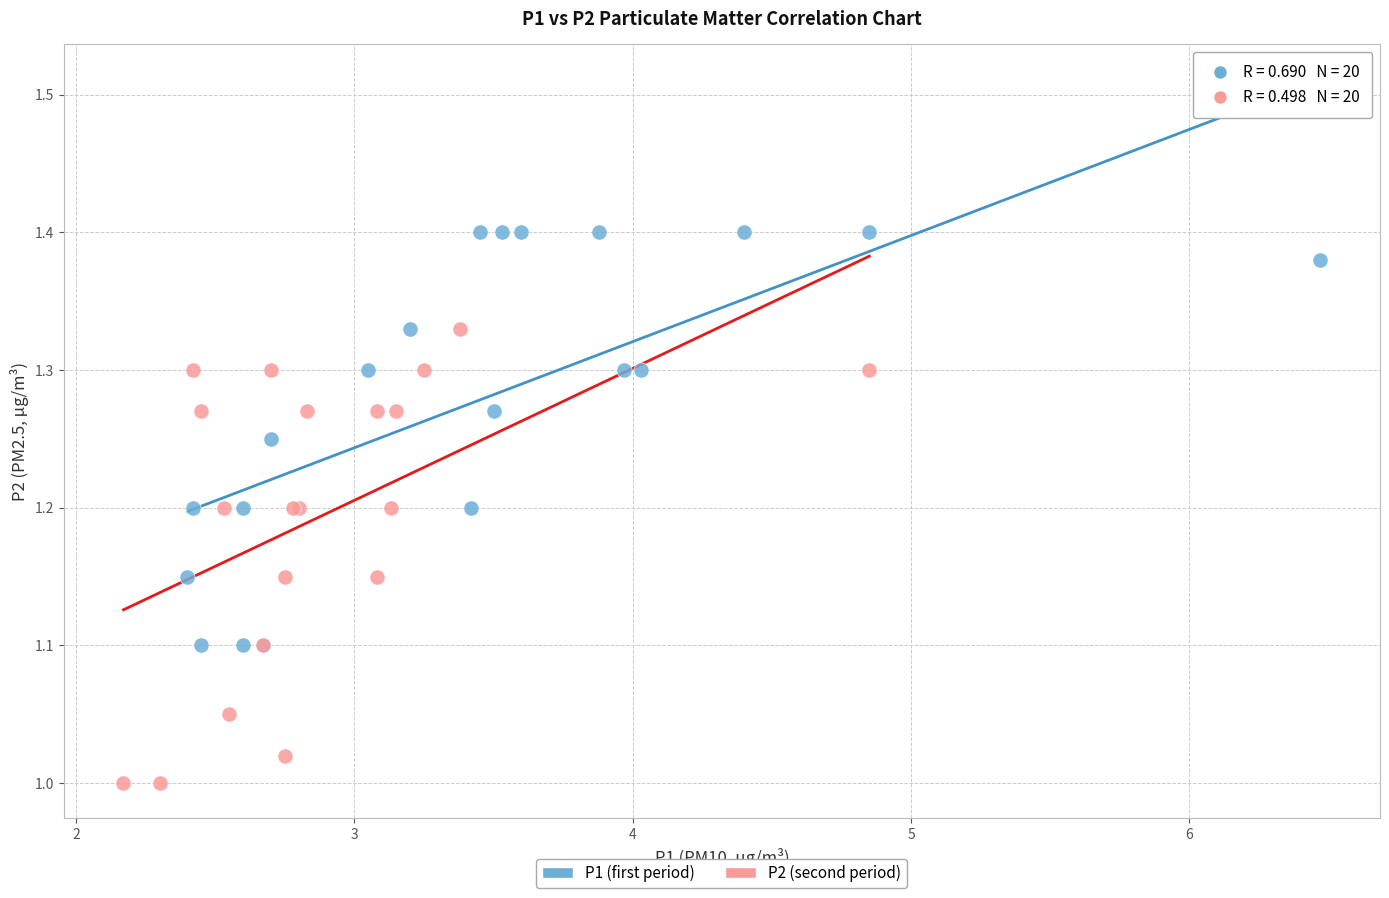

Which series reaches the maximum Y coordinate?

P1 (first period)